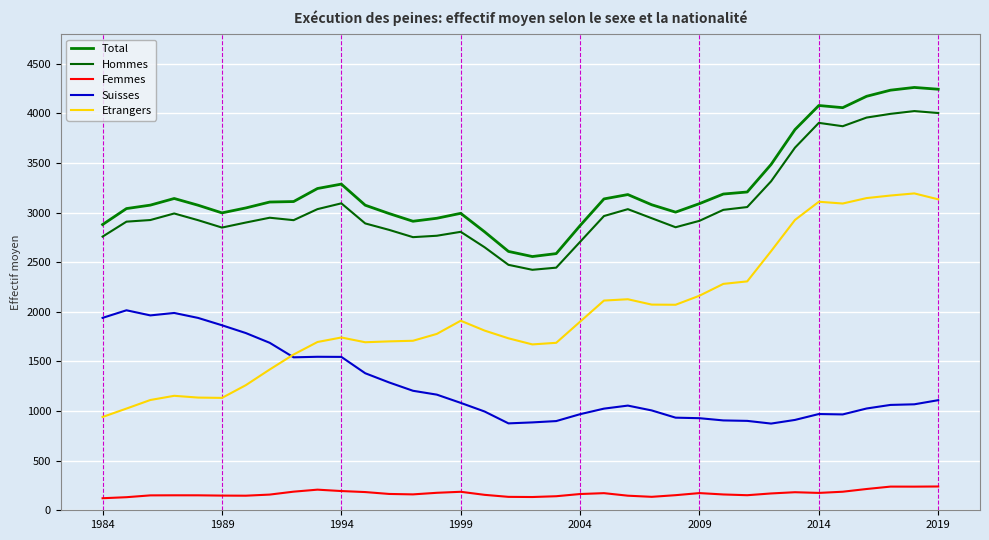

Does the chart have visible grid lines?

Yes